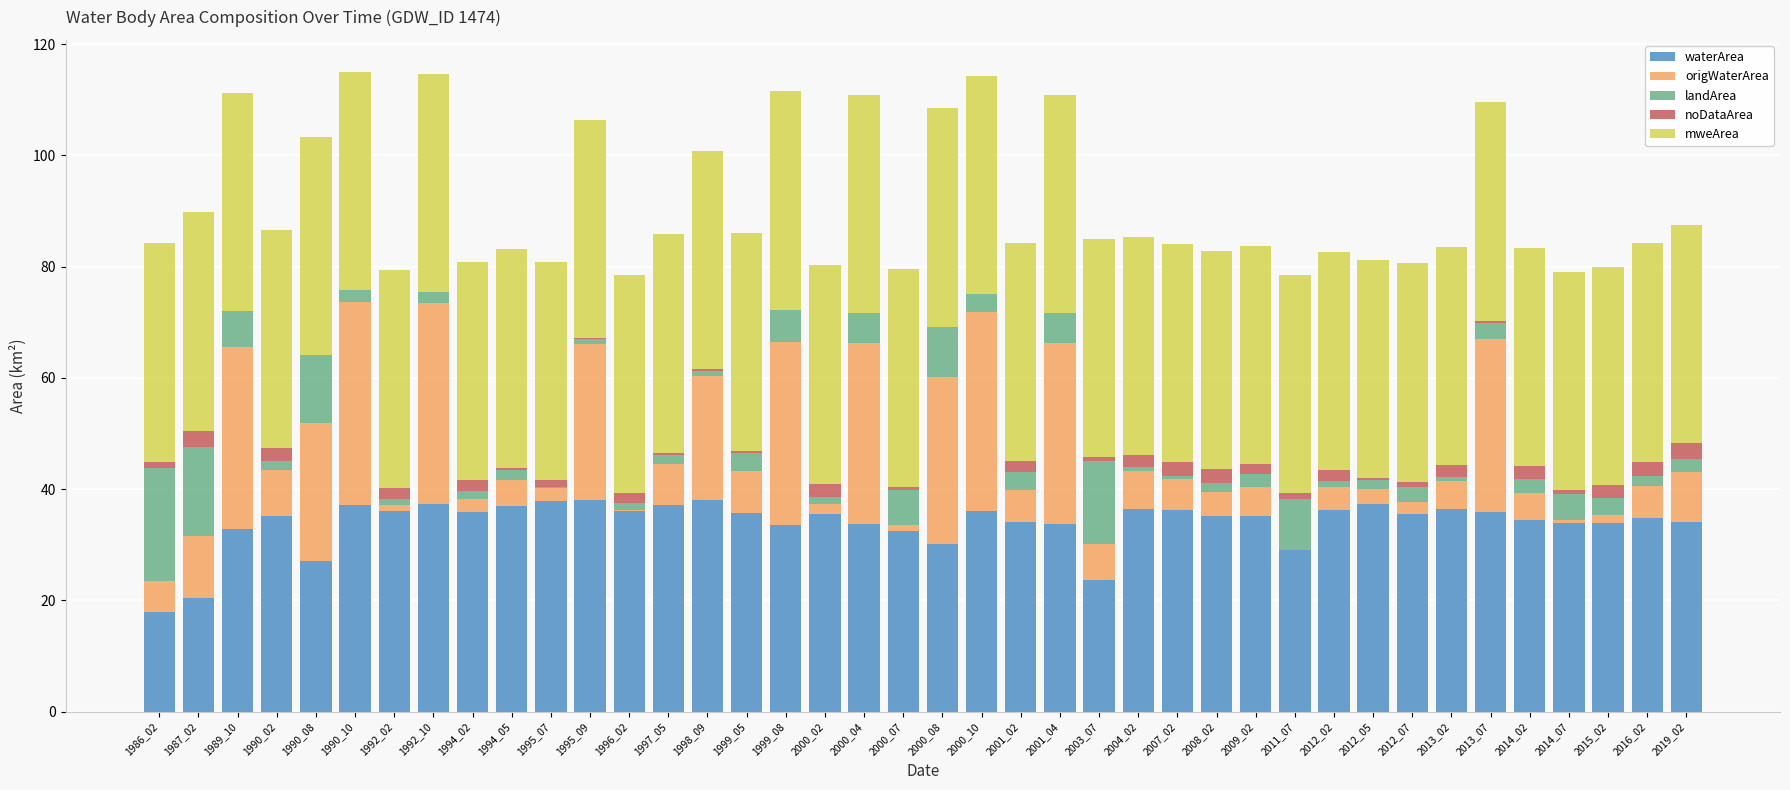

What is the highest value of the waterArea series?

38.1